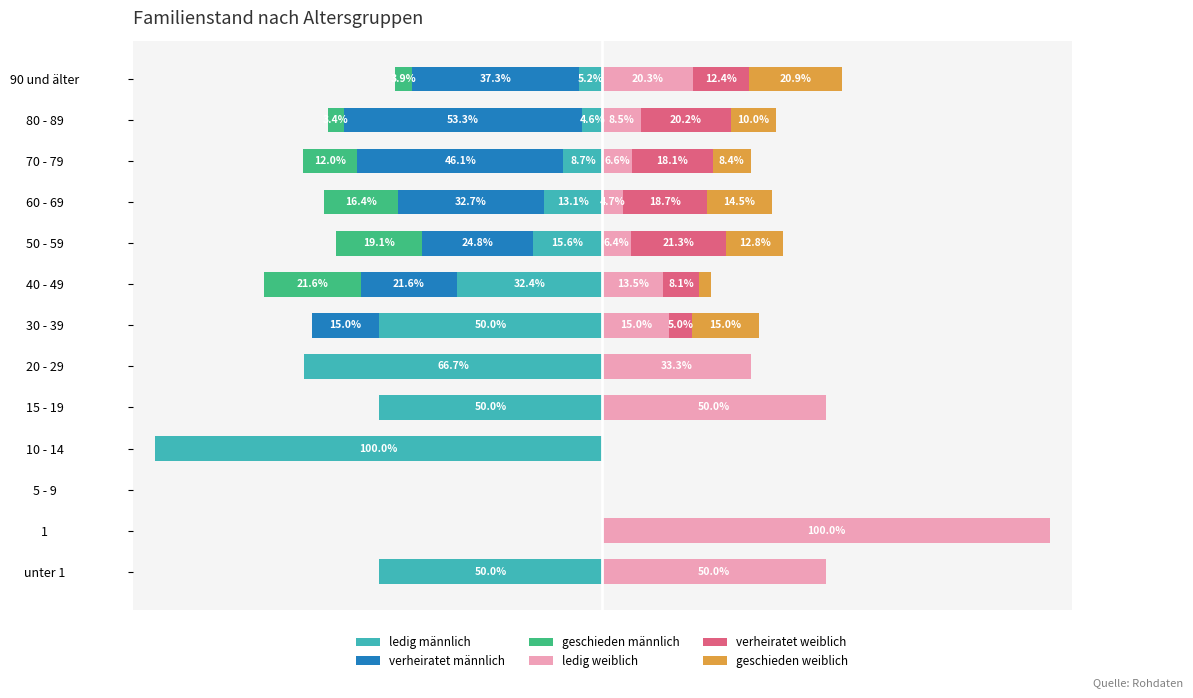

How many positive values does the ledig weiblich series have?

11